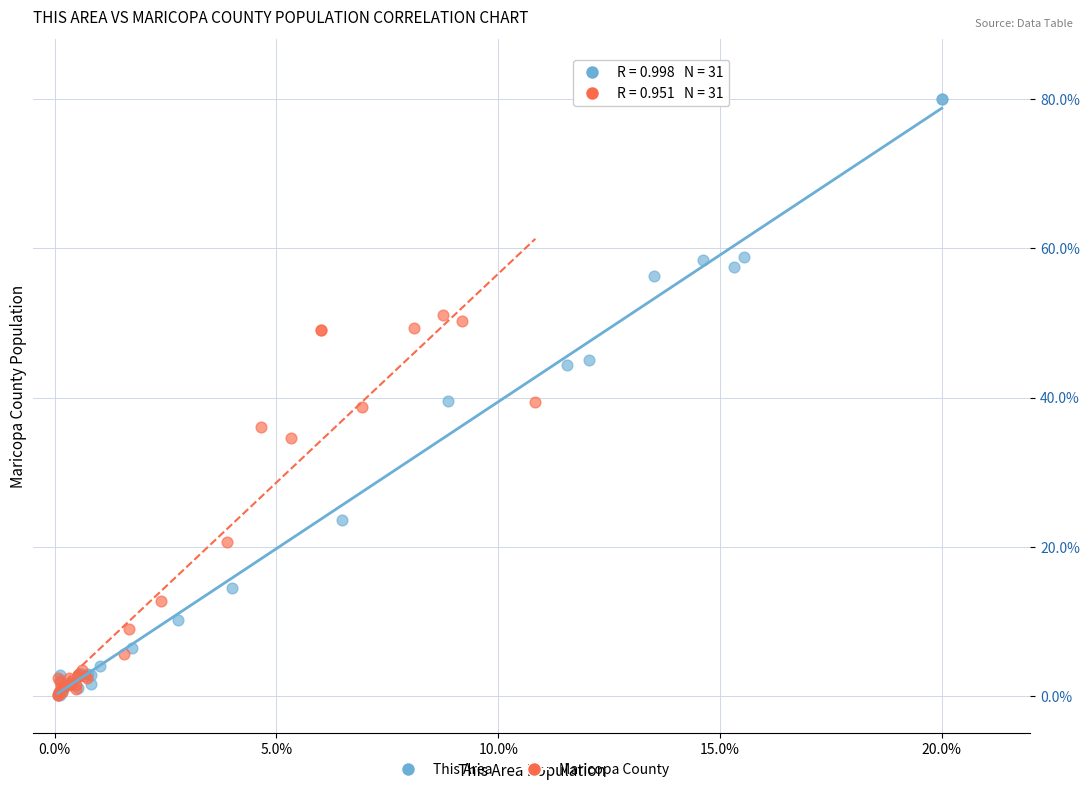

Which series has the largest Y range (max minus min)?

This Area